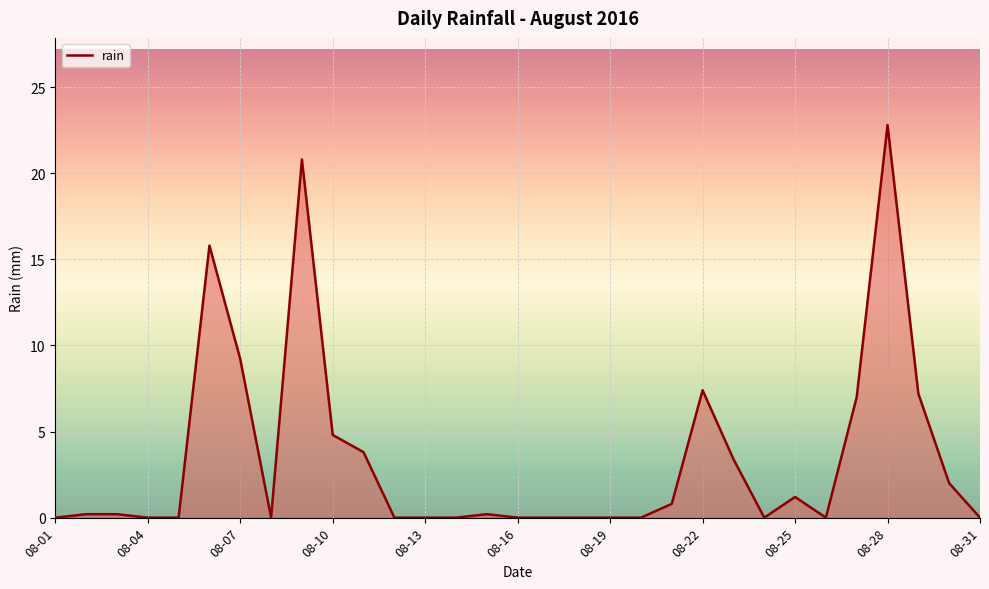

What is the greatest value displayed?

22.8